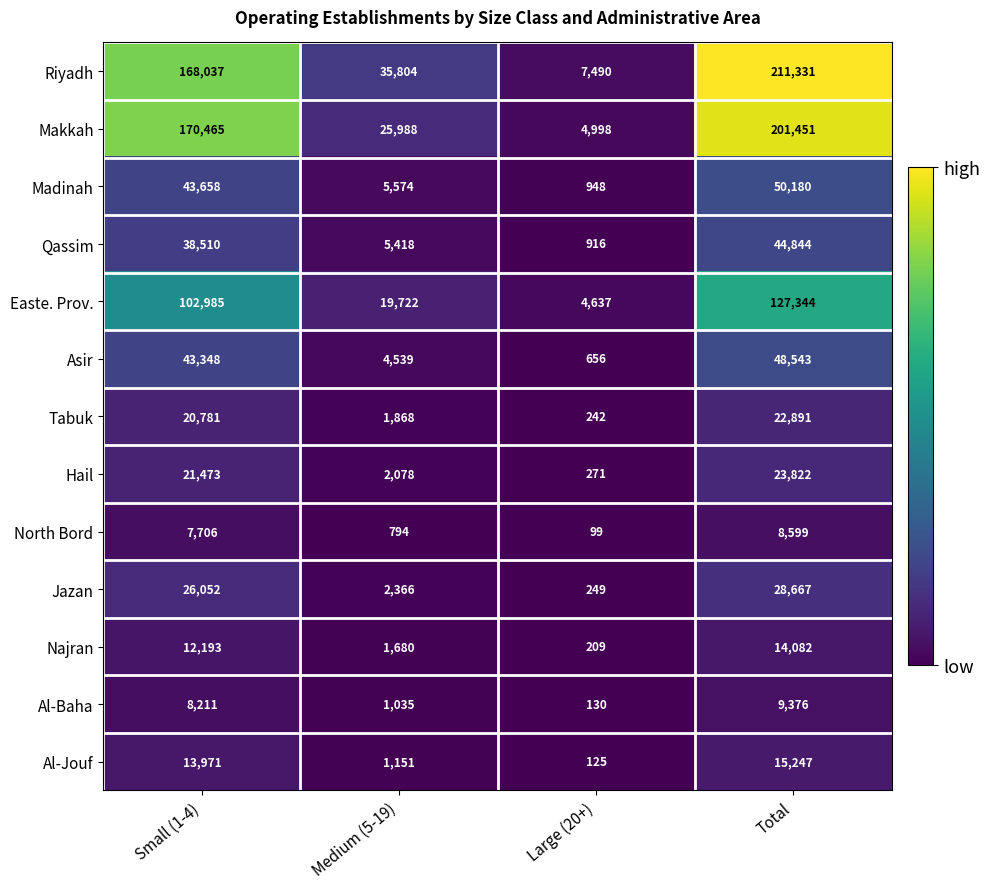

What is the sum of the Asir values at Large (20+) and Small (1-4)?

44004